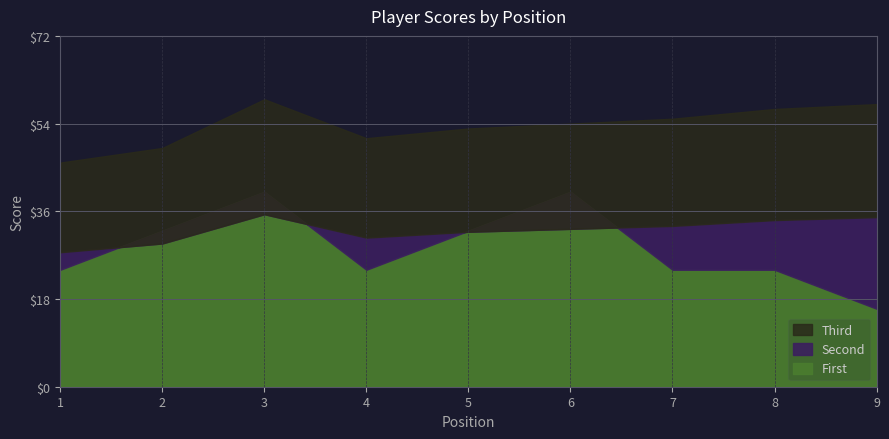

At which label does round_total_score first exceed 54?

3